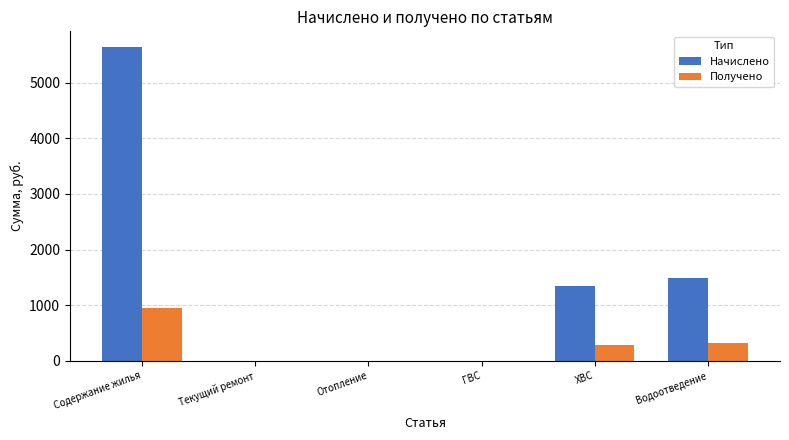

Count the number of data series in this chart.

2